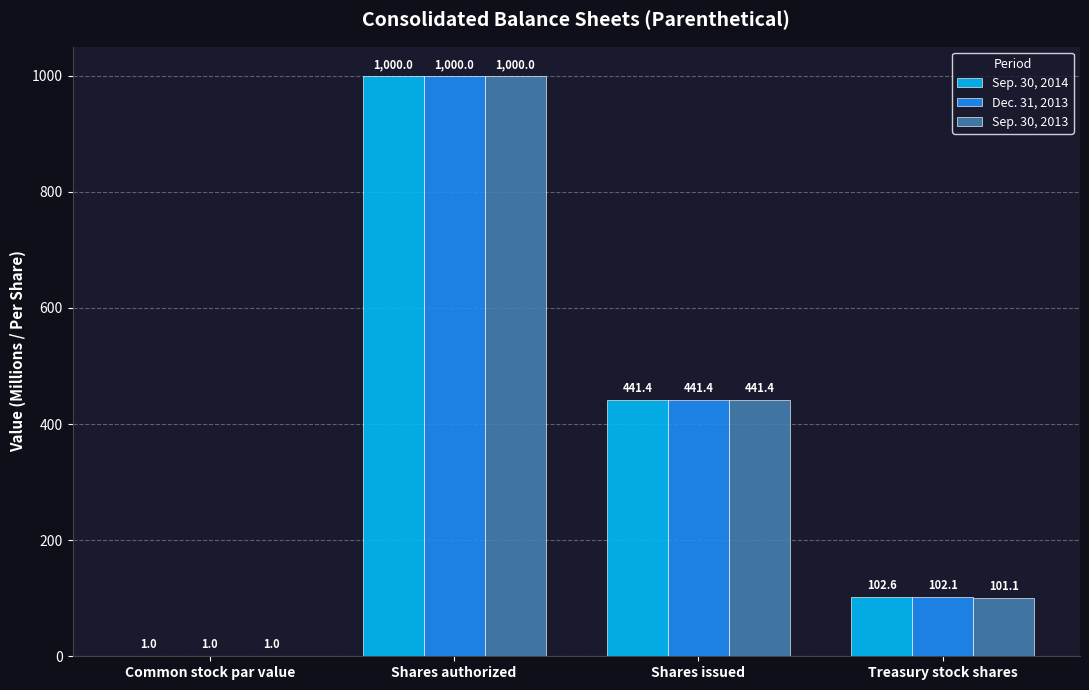

How many groups of bars are there?

4